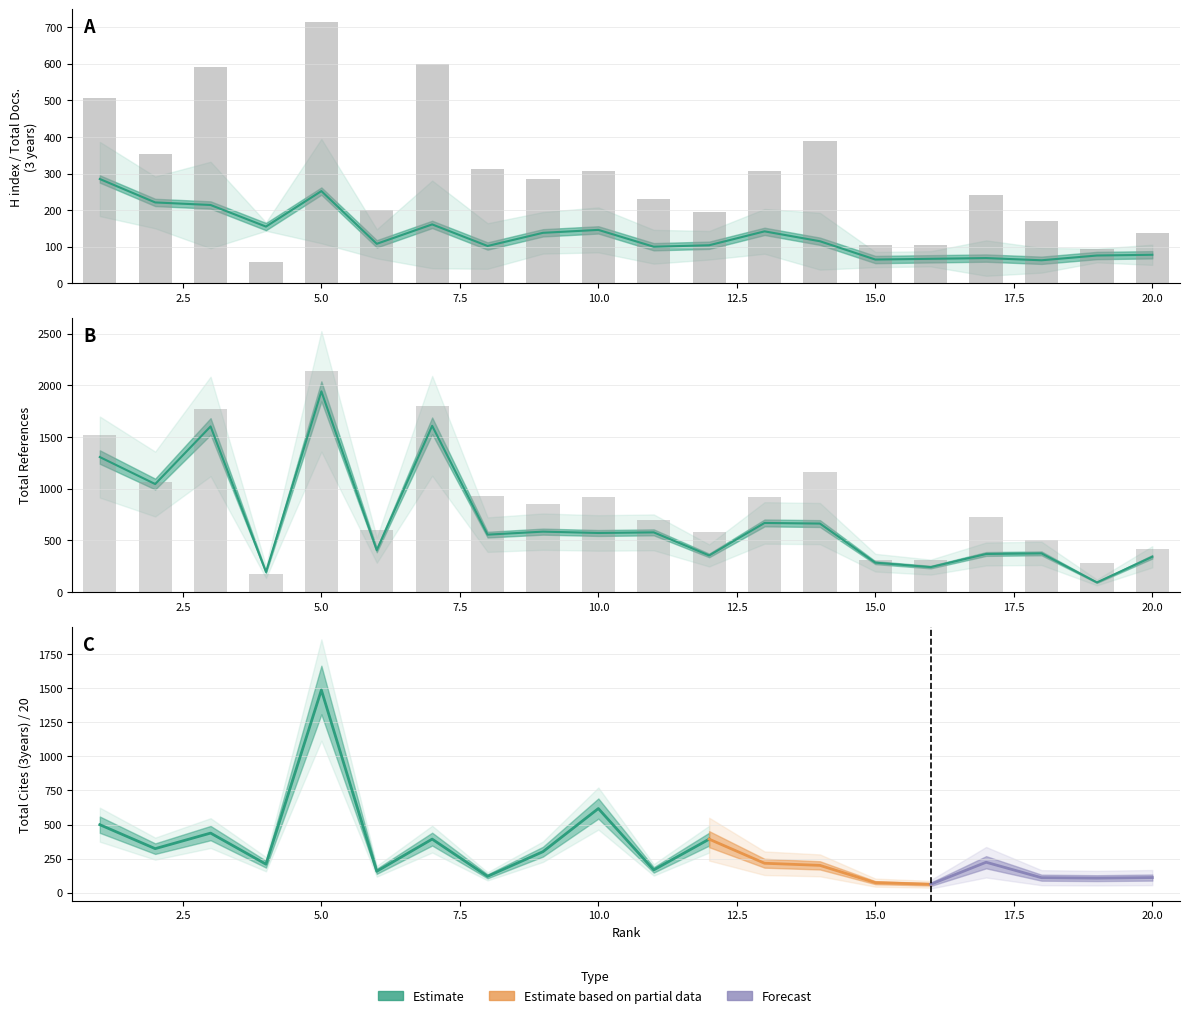

What is the average value of the Total Refs. series?

689